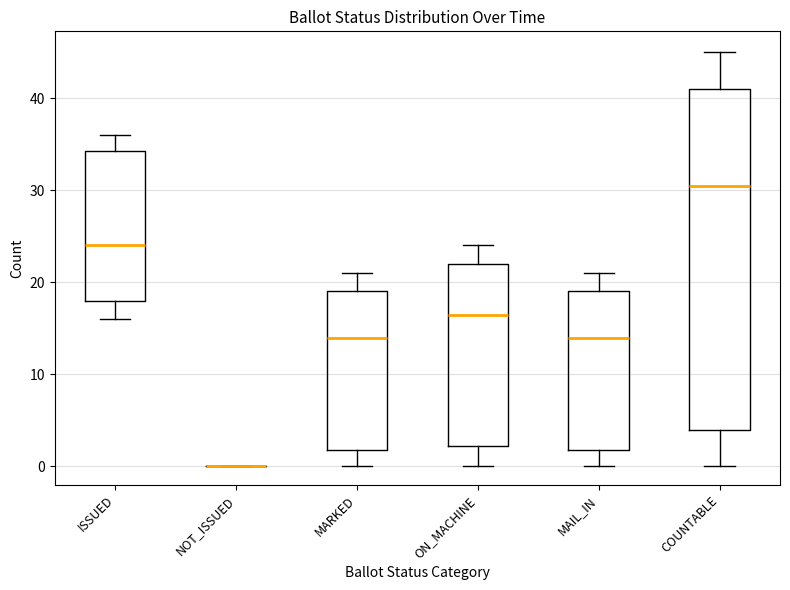

Reading left to right, read every box against the y-axis: the position of its median line, the range the box covers, and the ends of its whiskers. The values are not printed on the chart, so give them approximately, as read against the axis.

ISSUED: median 24, box 18 to 34, whiskers 16 to 36
NOT_ISSUED: box collapsed to a line at 0, whiskers 0 to 0
MARKED: median 14, box 2 to 19, whiskers 0 to 21
ON_MACHINE: median 17, box 2 to 22, whiskers 0 to 24
MAIL_IN: median 14, box 2 to 19, whiskers 0 to 21
COUNTABLE: median 31, box 4 to 41, whiskers 0 to 45